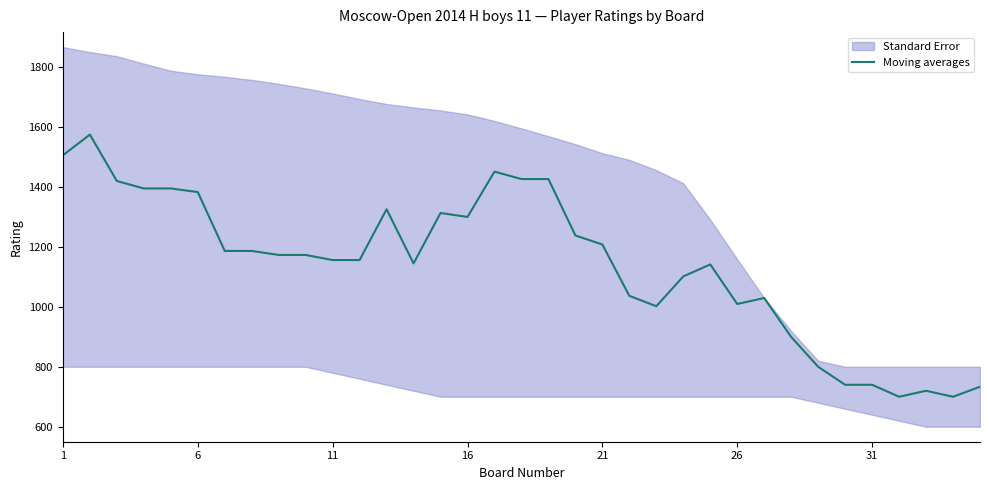

What value does the data have at 1?

1505.3